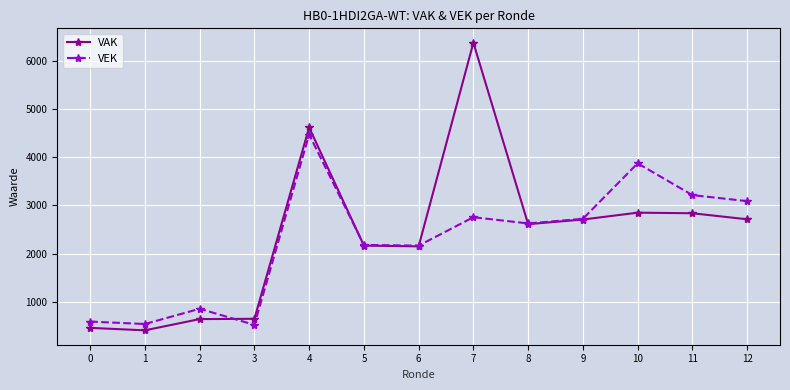

List the series in order of their peak value, highest first.

VAK, VEK